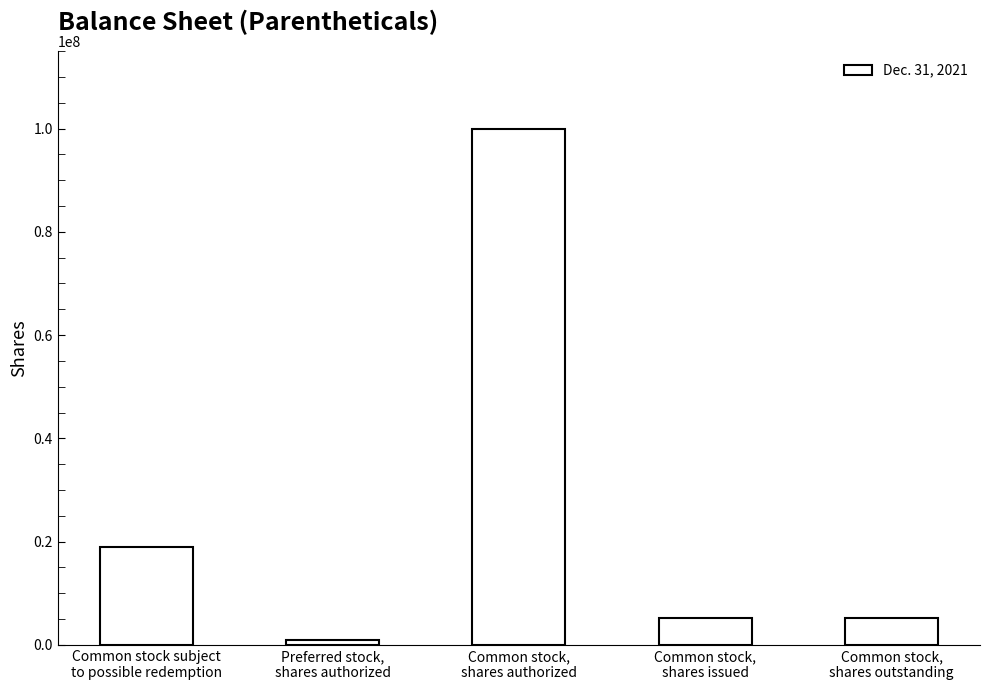

Reading left to right, list all the values displayed in this chart.

Common stock subject
to possible redemption=18975000	Preferred stock,
shares authorized=1000000	Common stock,
shares authorized=100000000	Common stock,
shares issued=5193750	Common stock,
shares outstanding=5193750